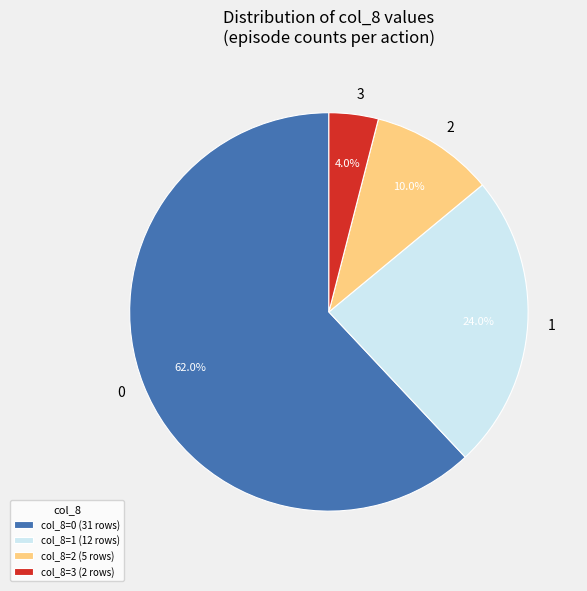

What is the ratio of the value at 1 to the value at 3?

6.0